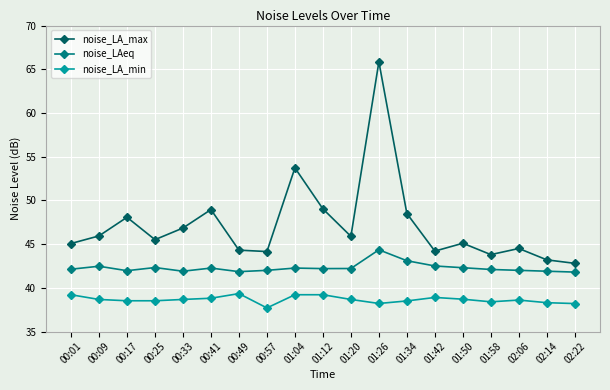

List the series in order of their overall mean, highest first.

noise_LA_max, noise_LAeq, noise_LA_min